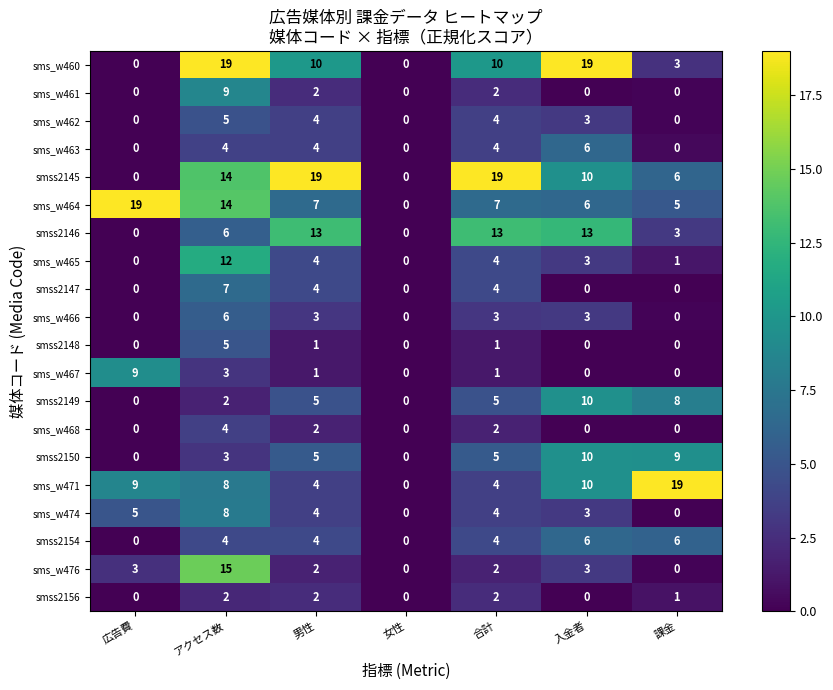

What is the sum of the smss2146 values at 男性 and 合計?

26